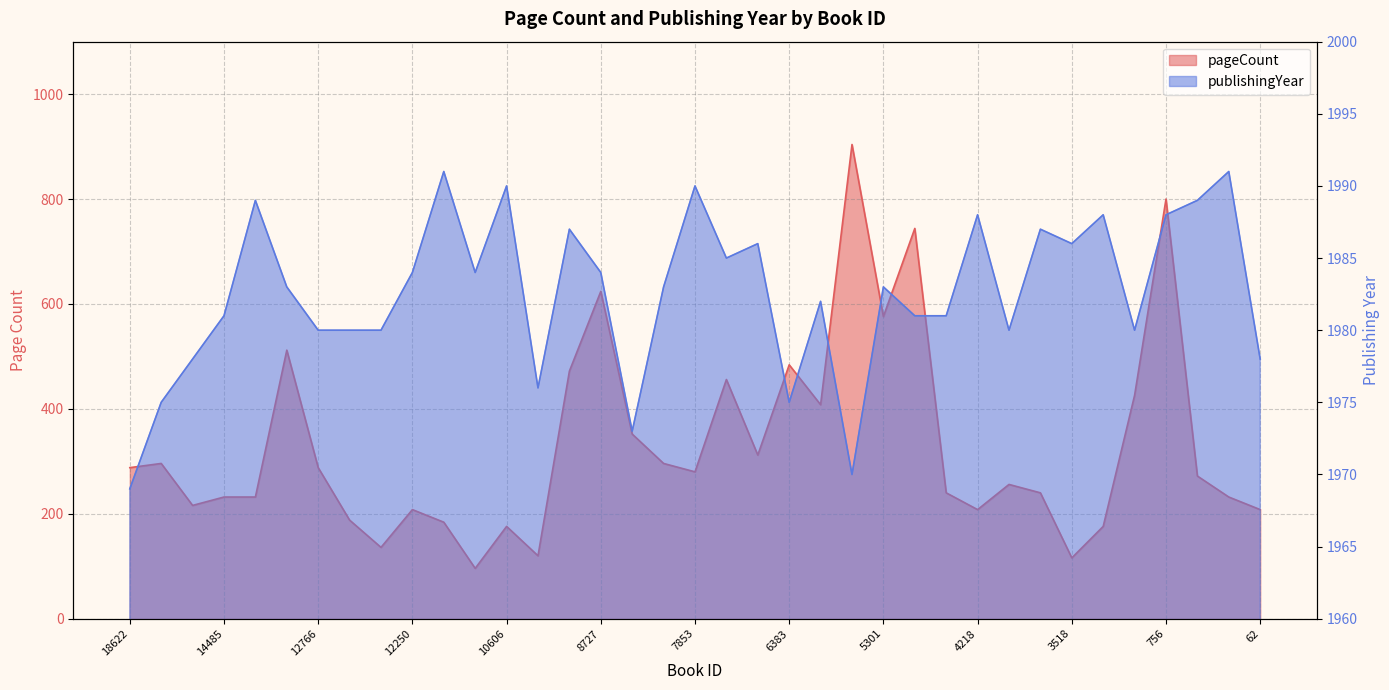

True or false: publishingYear has a value of 1990 at 10606.

True